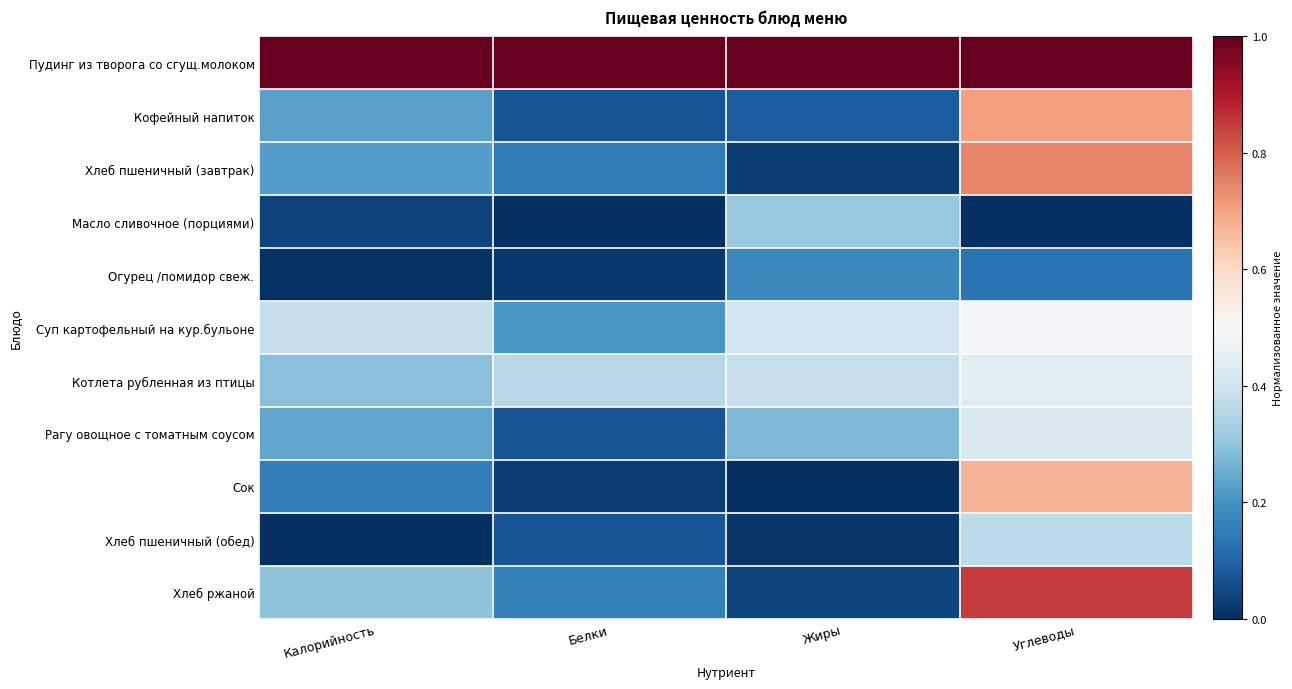

Which has a higher value, Жиры or Белки?

Жиры